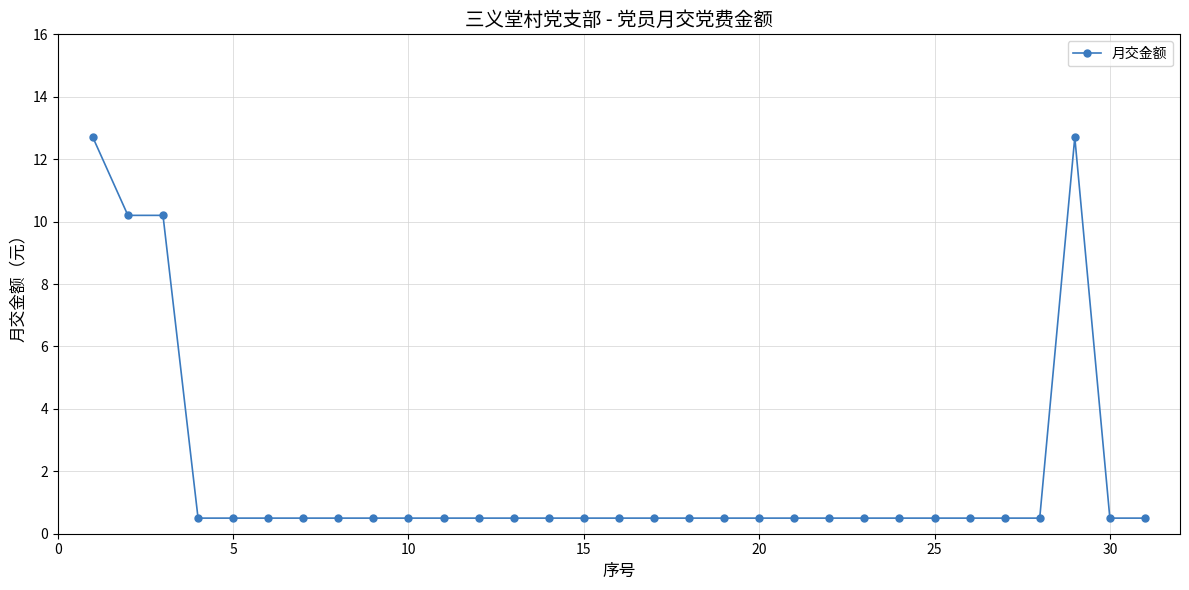

What is the minimum value shown in the chart?

0.5